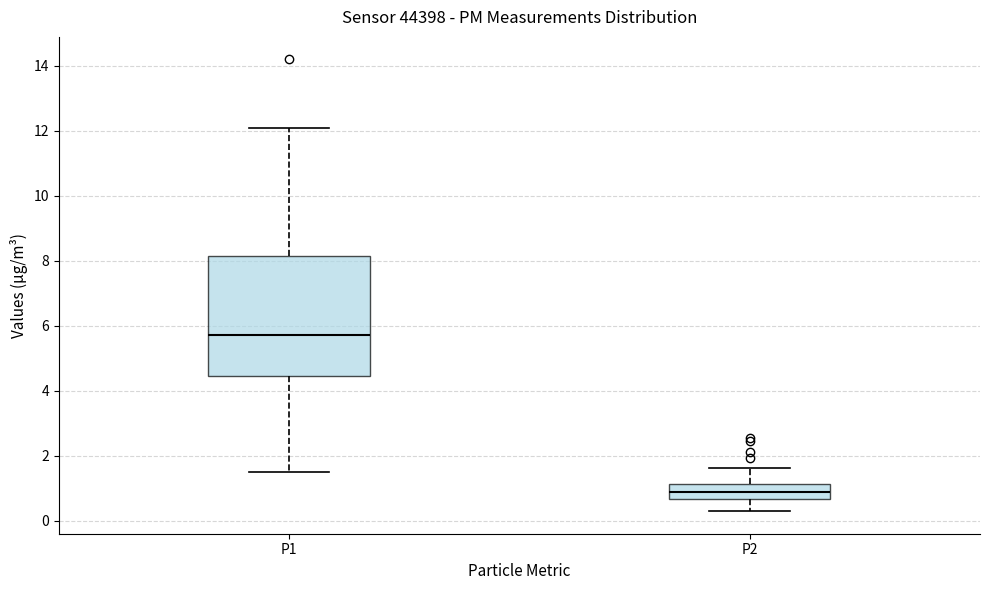

Reading left to right, transcribe this box plot: for each box, give where its median line is, the range the box spans, and where its two whiskers end, as read against the y-axis. The values are not printed on the chart, so give them approximately, as read against the axis.

P1: median 5.8, box 4.4 to 8.2, whiskers 1.6 to 12.2
P2: median 0.8, box 0.6 to 1.2, whiskers 0.4 to 1.6